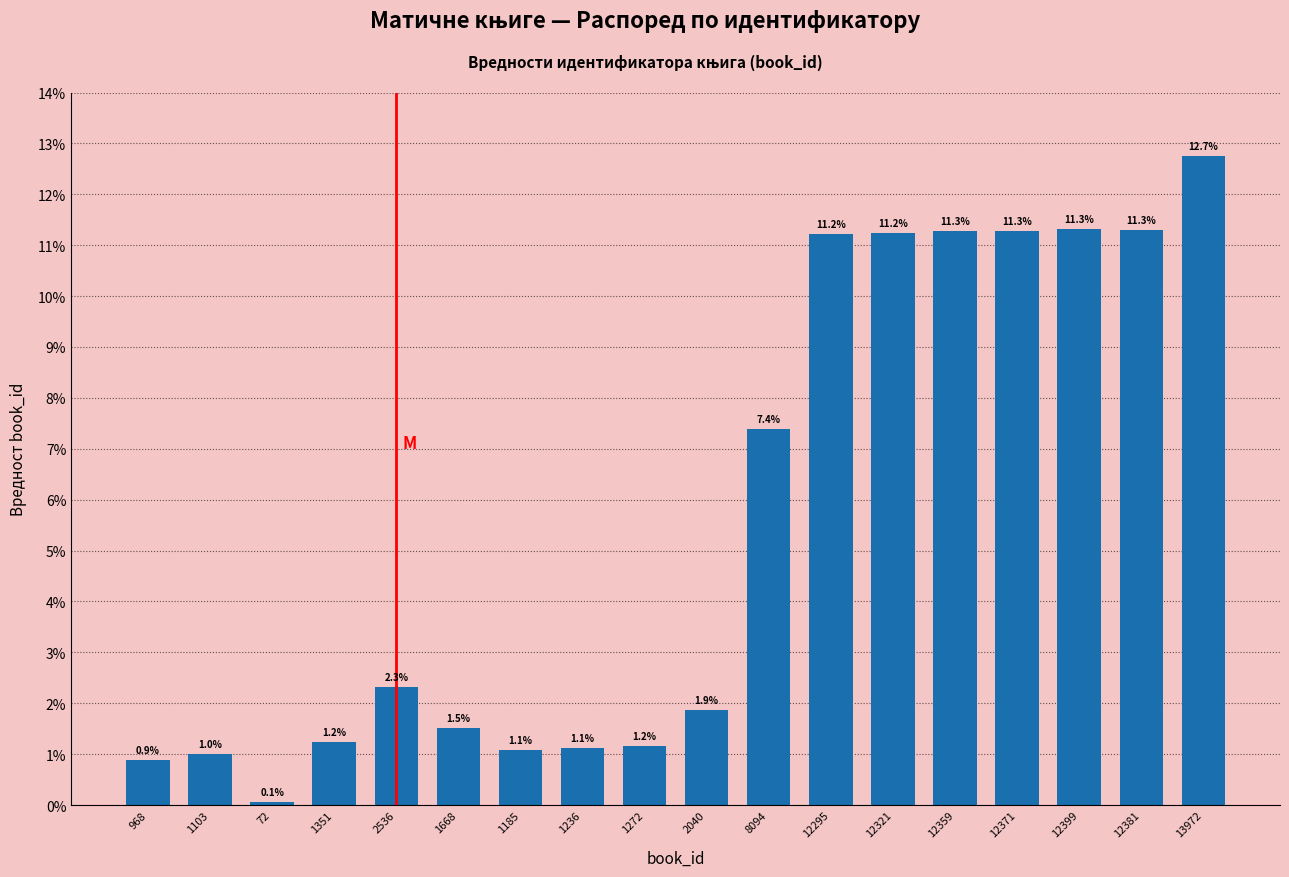

What is the value of the 14th bar from the left?

11.3